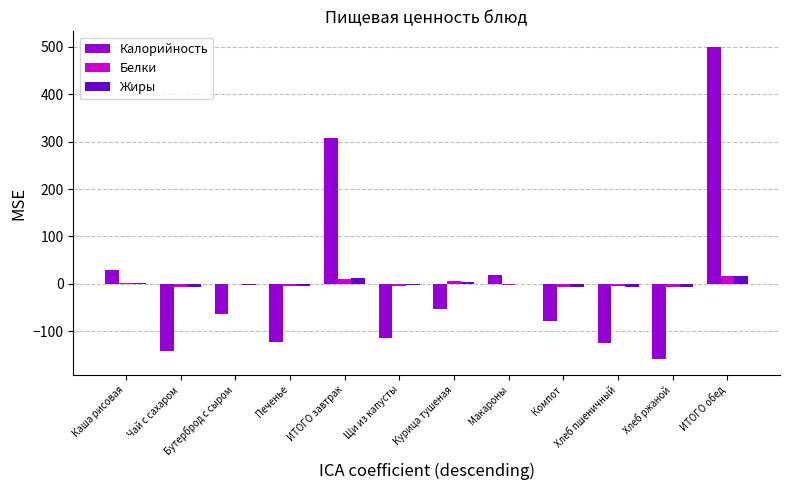

At which category is the sum across all series the highest?

ИТОГО обед